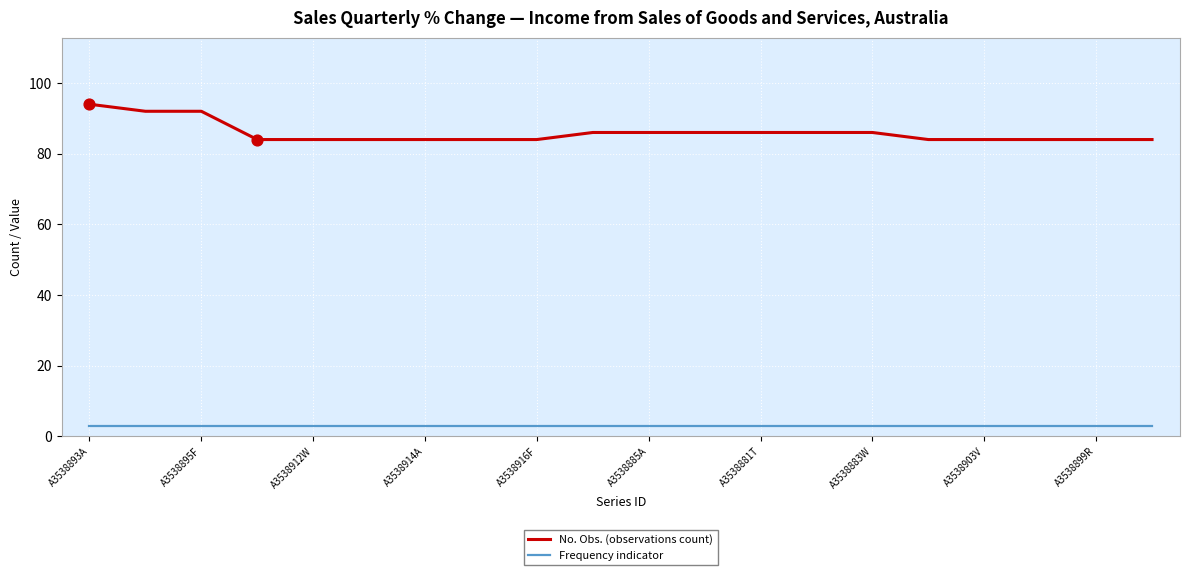

Which series has the largest total across all categories?

No. Obs. (observations count)